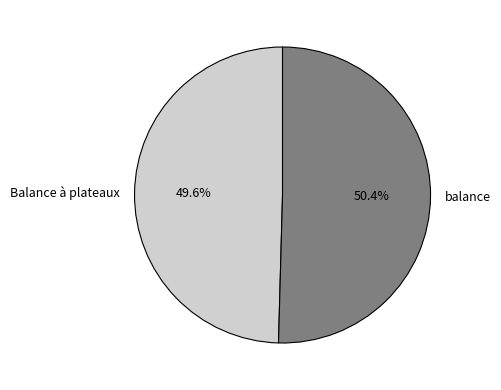

True or false: balance accounts for 50% of the total.

True